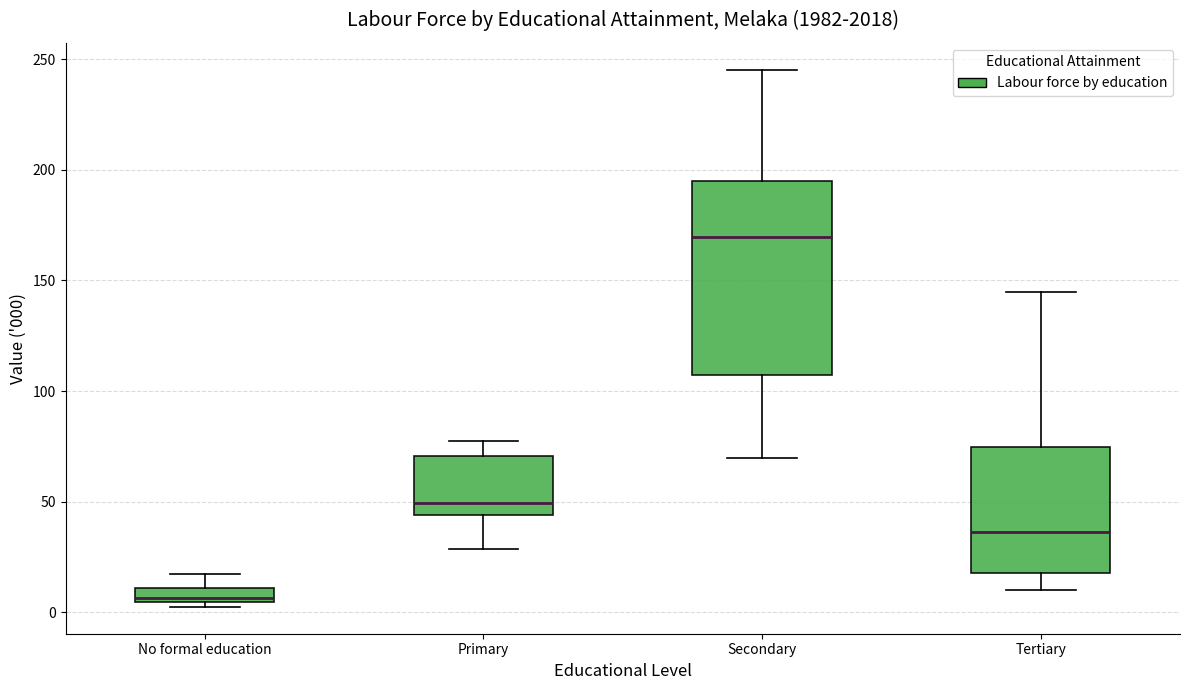

Comparing the boxes themselves (not the whiskers), which one is the tallest?

Secondary